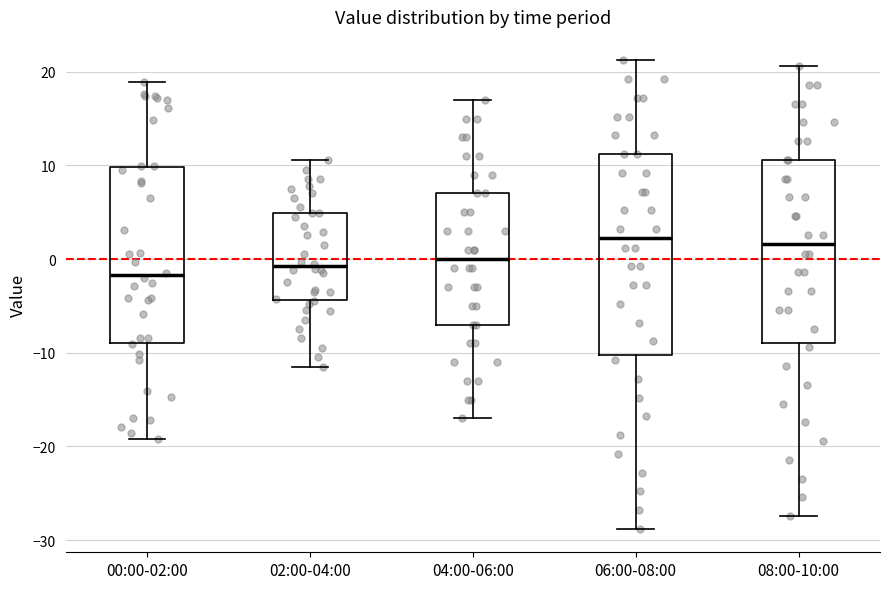

Where does the lower whisker of the box for 02:00-04:00 end on the y-axis? The values are not printed on the chart, so give them approximately, as read against the axis.

-11